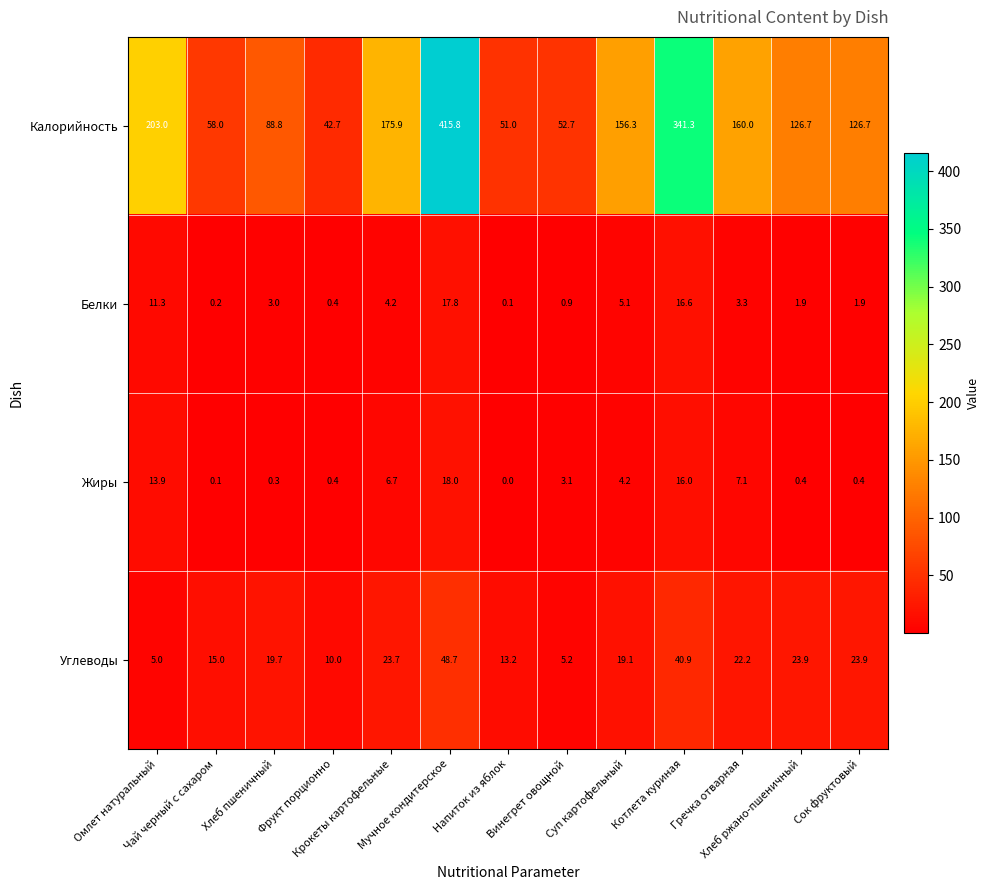

What is the minimum value for Углеводы?

5.0